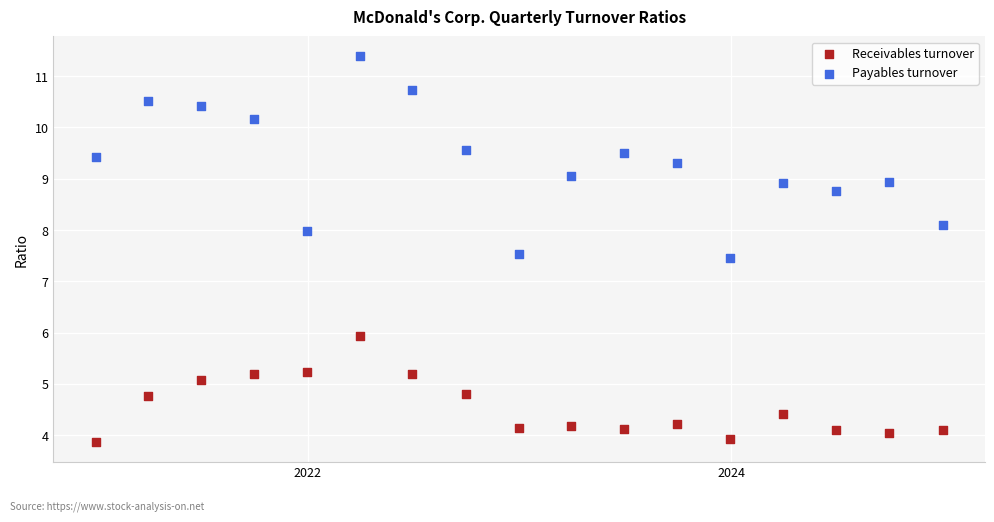

What is the X range (max minus min) for the scatter plot?

1461.0